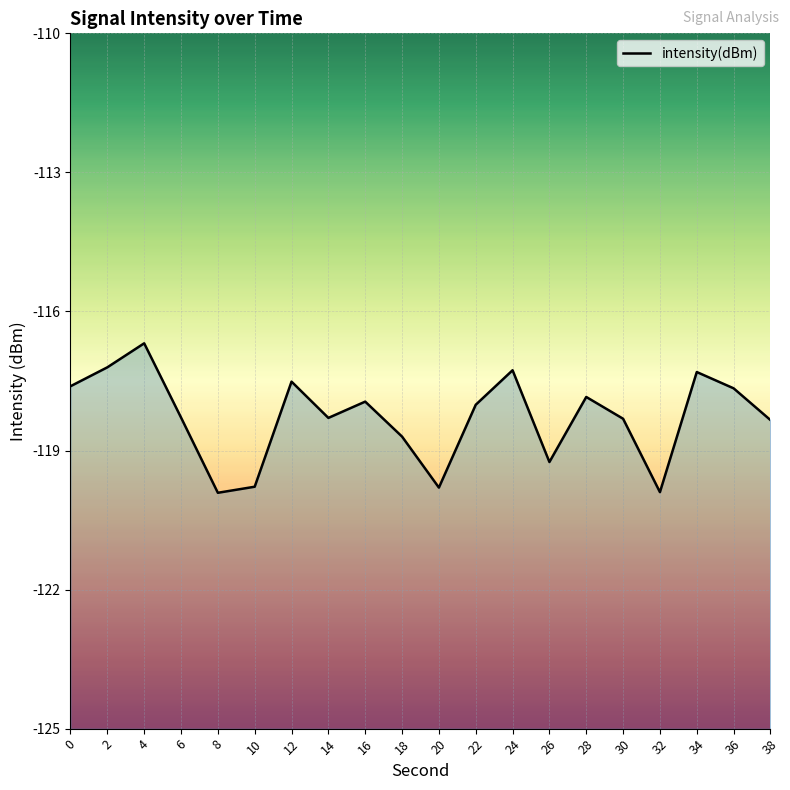

The chart shows a value of -54.6 at 18. True or false?

False